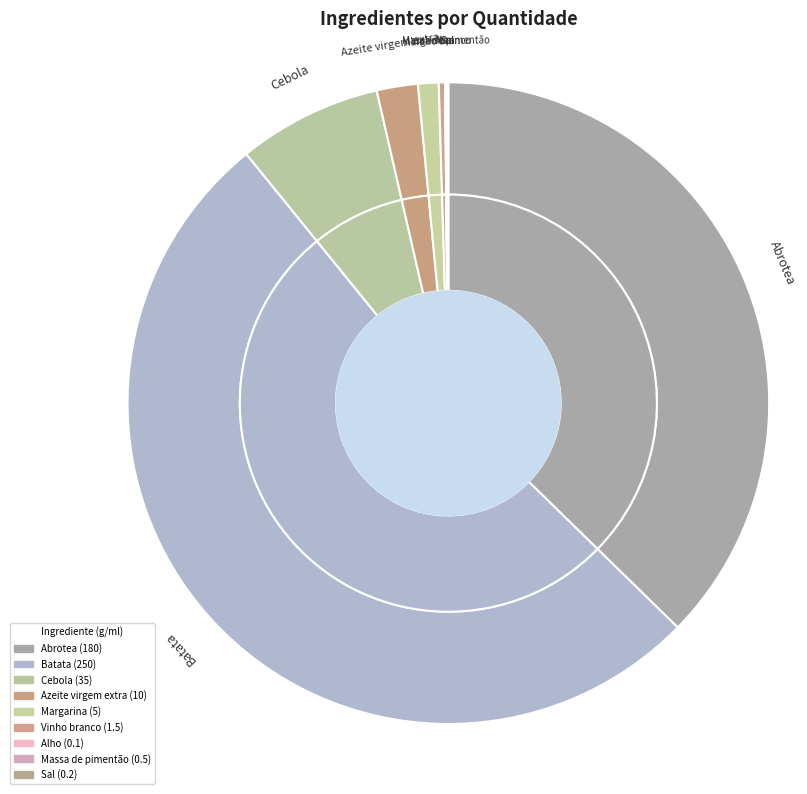

What percentage is the Azeite virgem extra slice, to the nearest percent?

2%